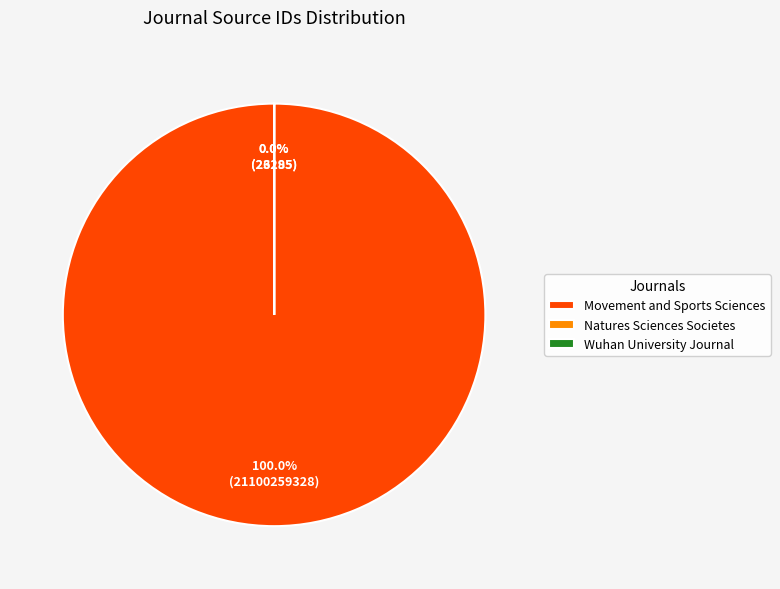

To the nearest percent, what is the average slice percentage?

33%